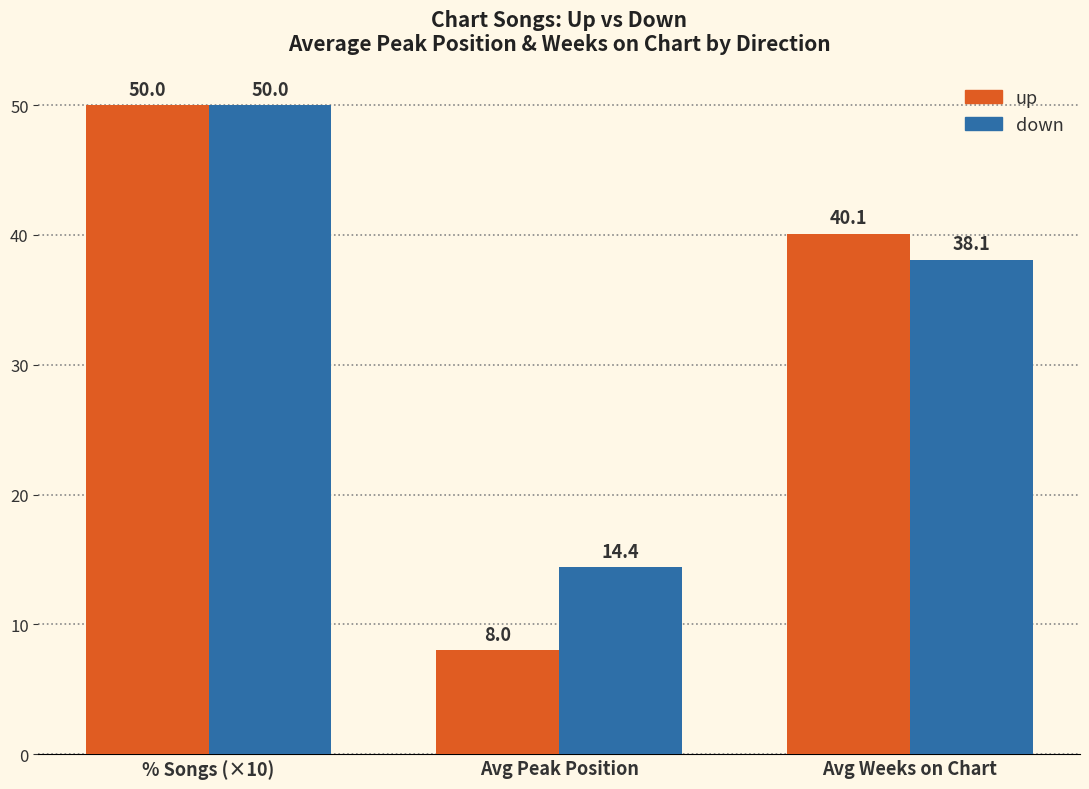

What position from the right is % Songs (×10)?

3